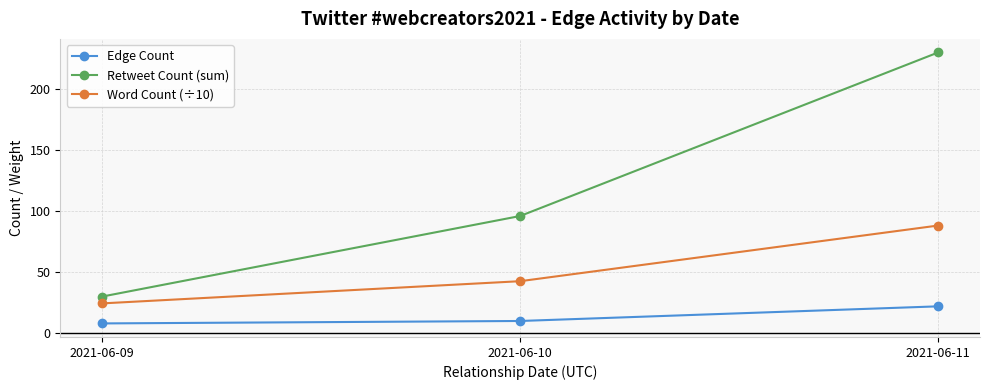

What is the lowest value of the Edge Count series?

8.0